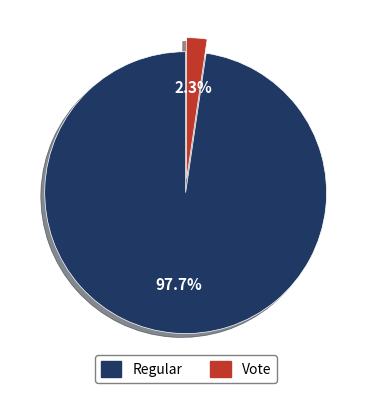

To the nearest percent, what is the difference between the largest and smallest slice percentages?

95%